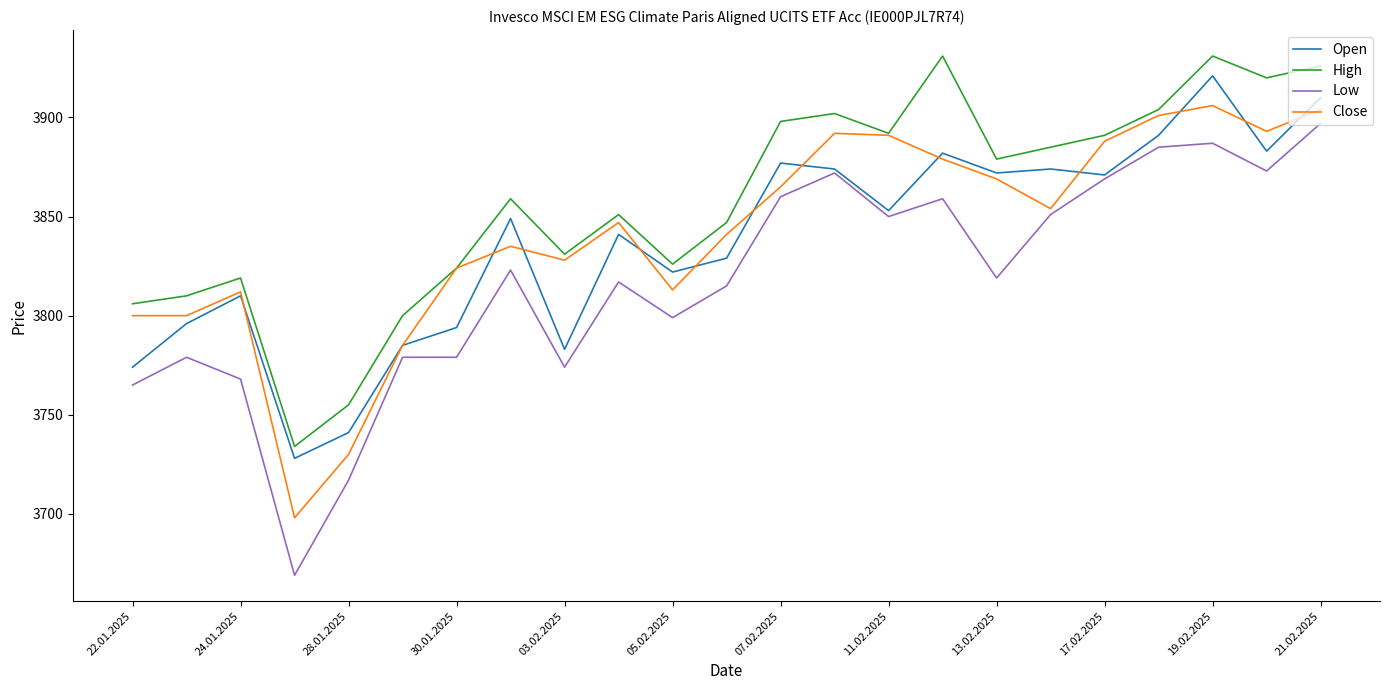

Which series has the largest total across all categories?

High